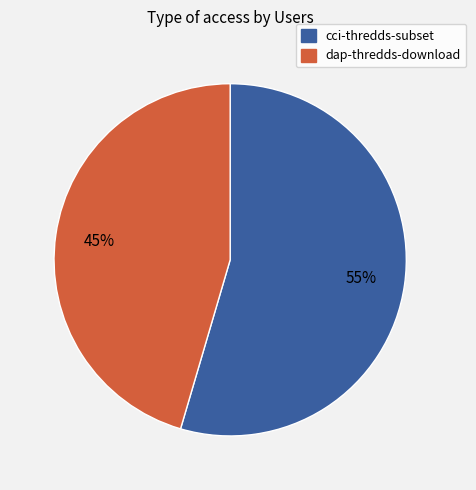

Approximately how many times larger is the value at cci-thredds-subset compared to dap-thredds-download?

1.2